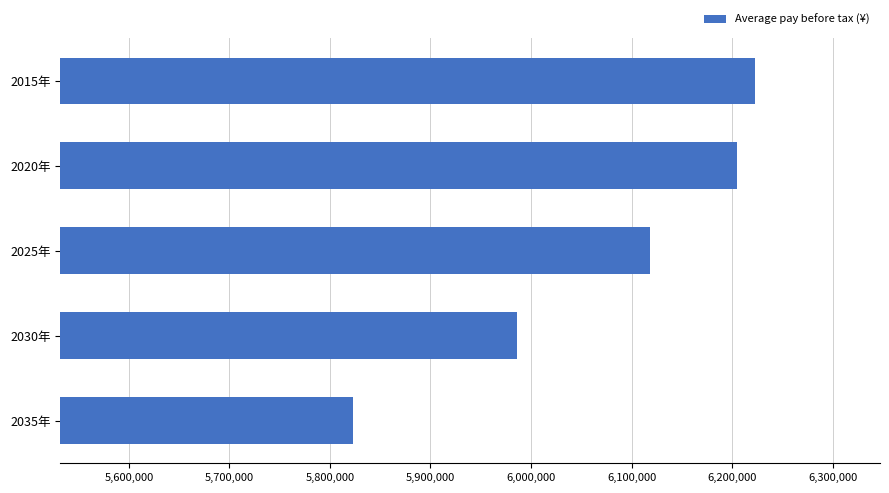

What is the label of the 3rd bar from the bottom?

2025年